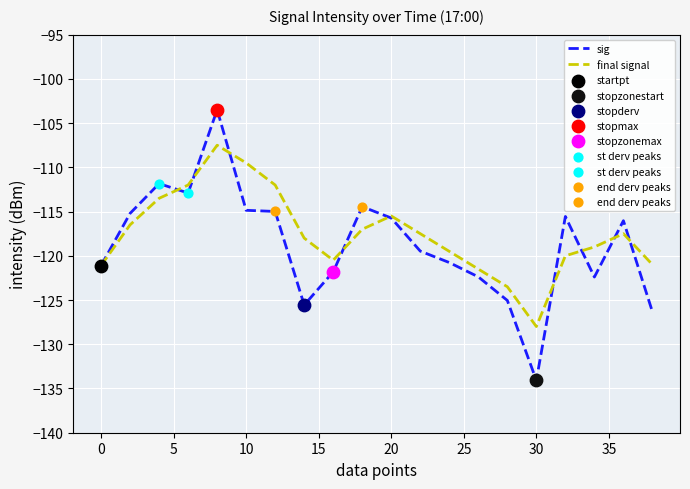

Which series has the widest spread of values?

sig